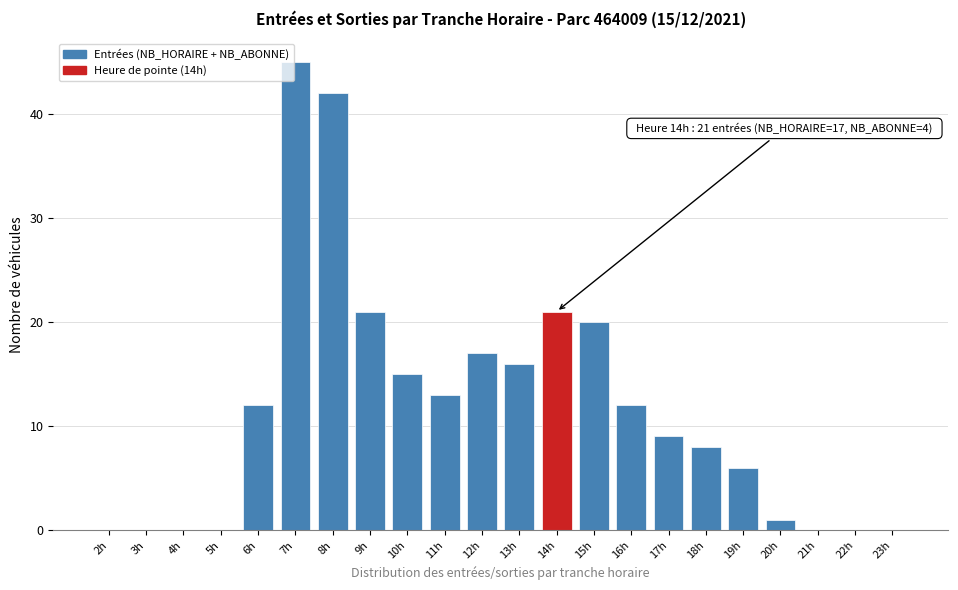

Reading right to left, extract all data points from this chart.

23h=0	22h=0	21h=0	20h=1	19h=6	18h=8	17h=9	16h=12	15h=20	14h=21	13h=16	12h=17	11h=13	10h=15	9h=21	8h=42	7h=45	6h=12	5h=0	4h=0	3h=0	2h=0